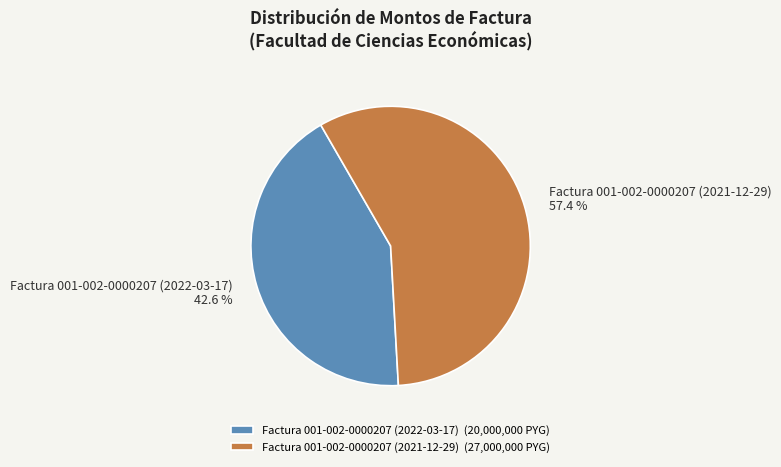

Is the sum of Factura 001-002-0000207 (2021-12-29) and Factura 001-002-0000207 (2022-03-17) greater than half?

Yes